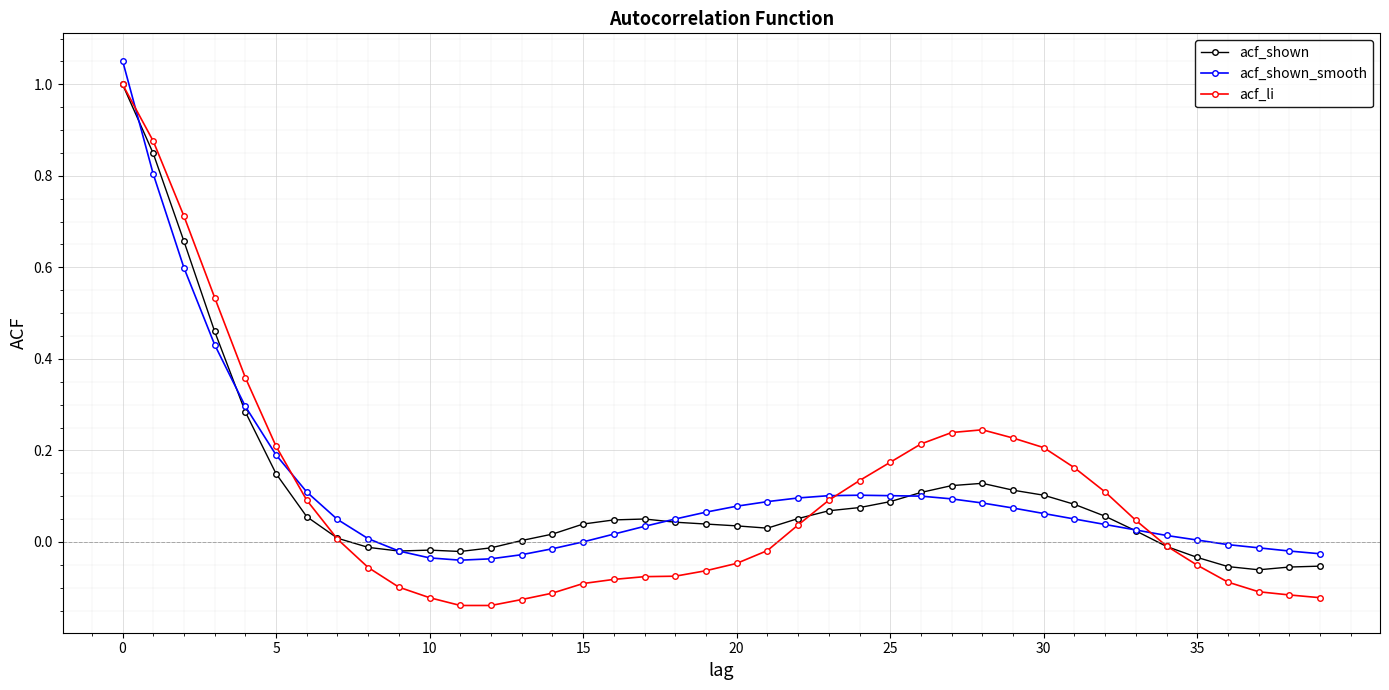

What are all the series names shown in the legend?

acf_shown, acf_shown_smooth, acf_li